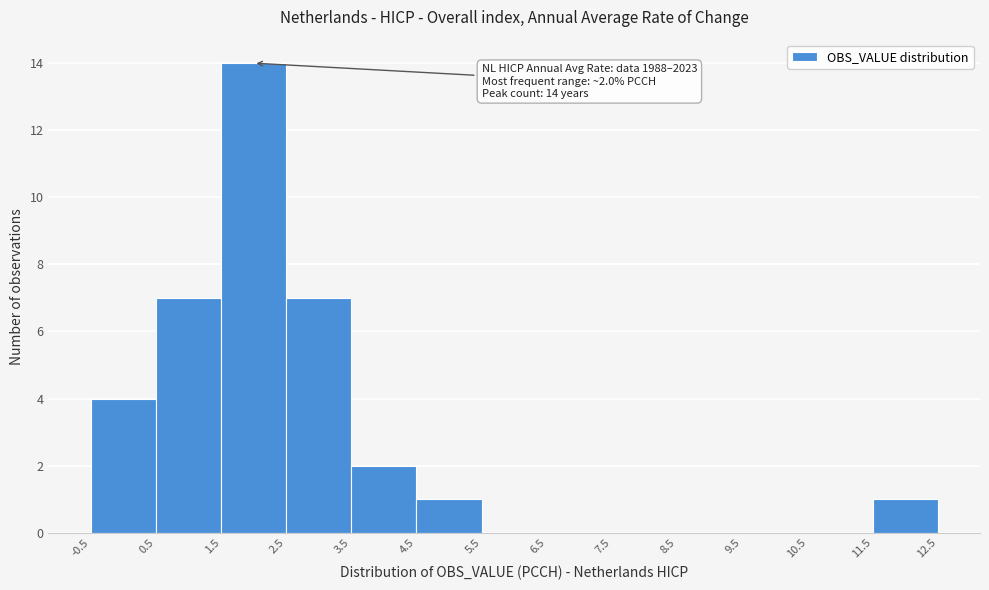

Which range on the x-axis has the tallest bar?

1.5 to 2.5